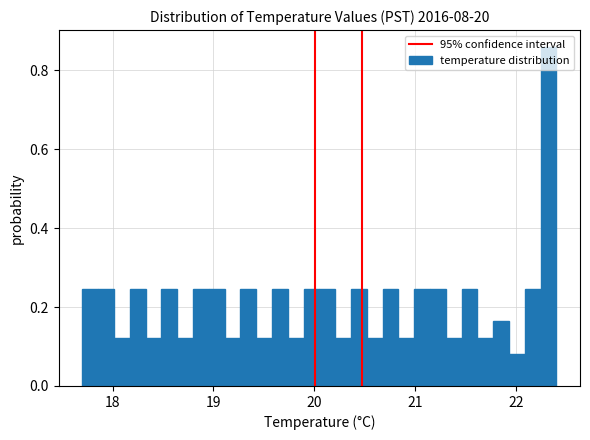

Around what value on the x-axis is the tallest bar? Give the approximate position of its centre, as read against the axis.

22.3